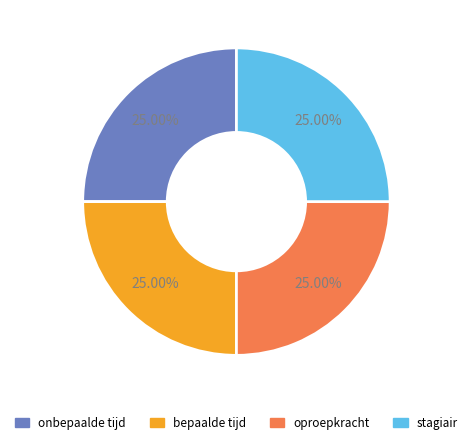

Is there a majority slice in this chart?

No